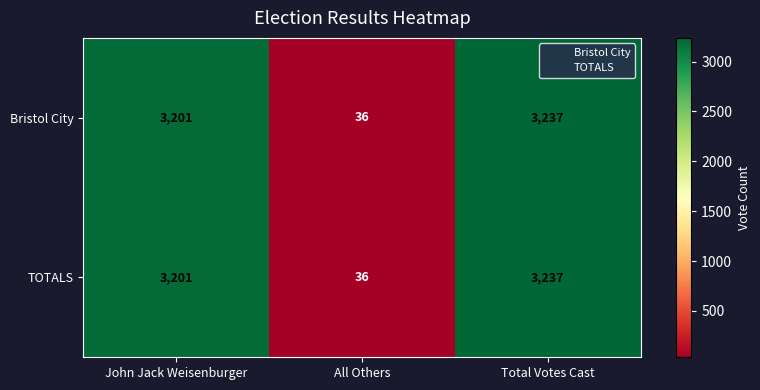

What is the approximate value of Bristol City at Total Votes Cast?

3237